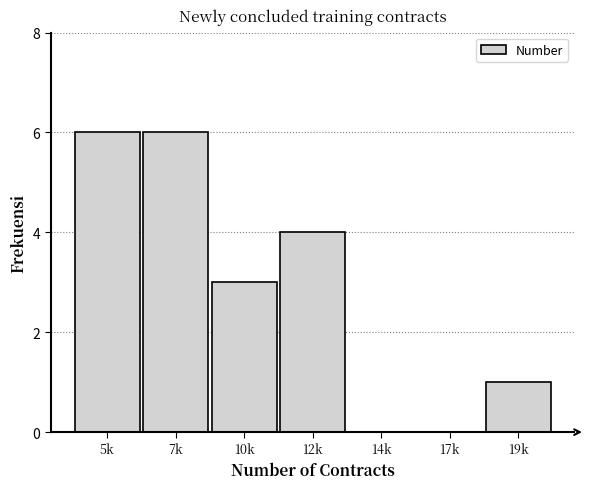

Reading right to left, list all the values displayed in this chart.

19k=1	17k=0	14k=0	12k=4	10k=3	7k=6	5k=6